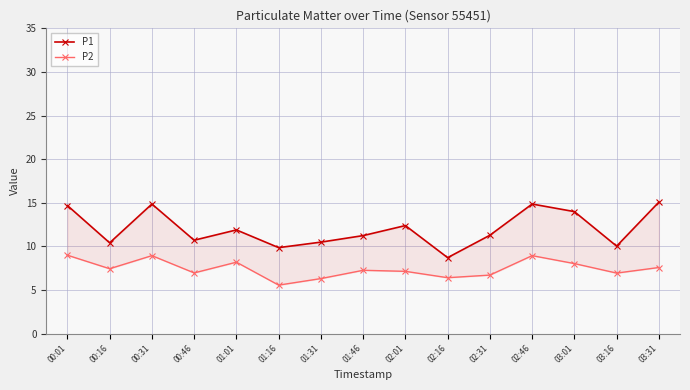

At how many categories does at least one series exceed 14?

4